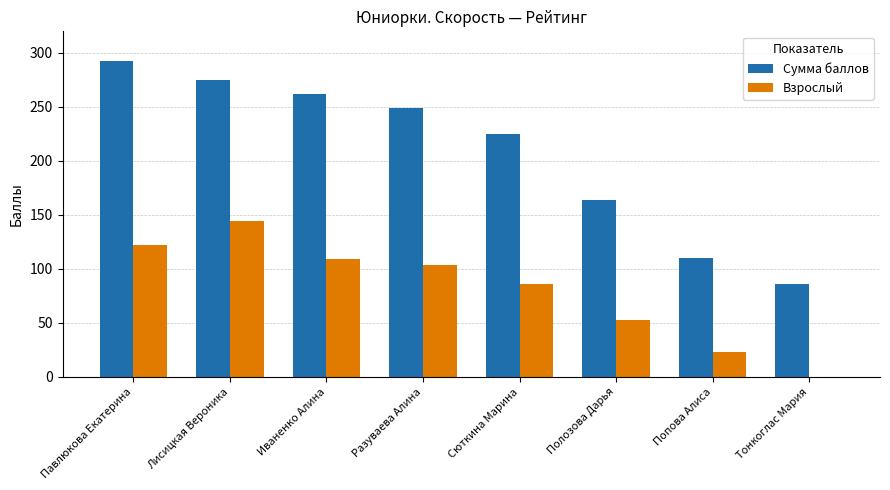

Does the chart contain stacked bars?

No